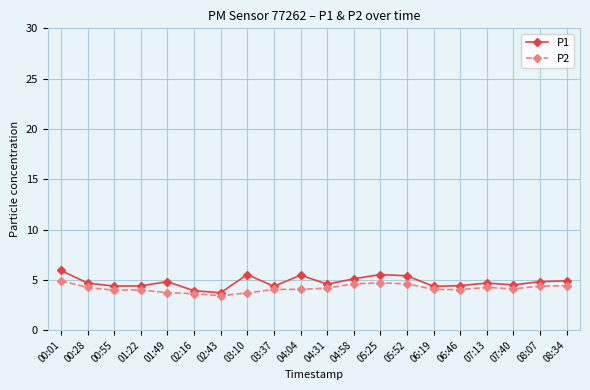

Which category has the highest value in the P1 series?

00:01